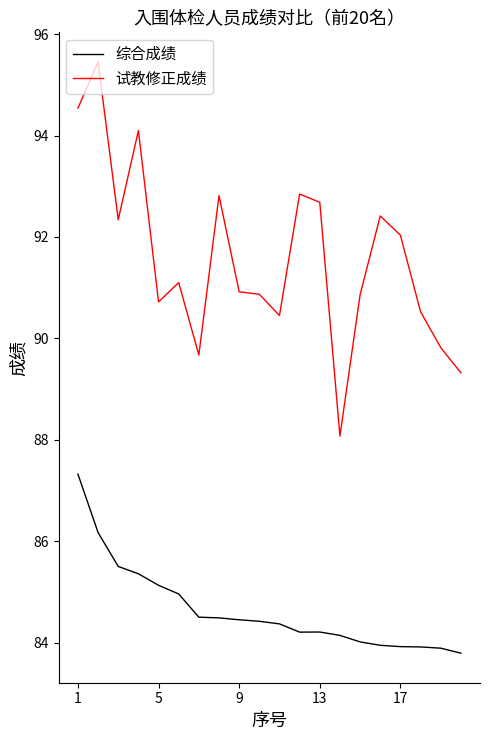

What are all the series names shown in the legend?

综合成绩, 试教修正成绩